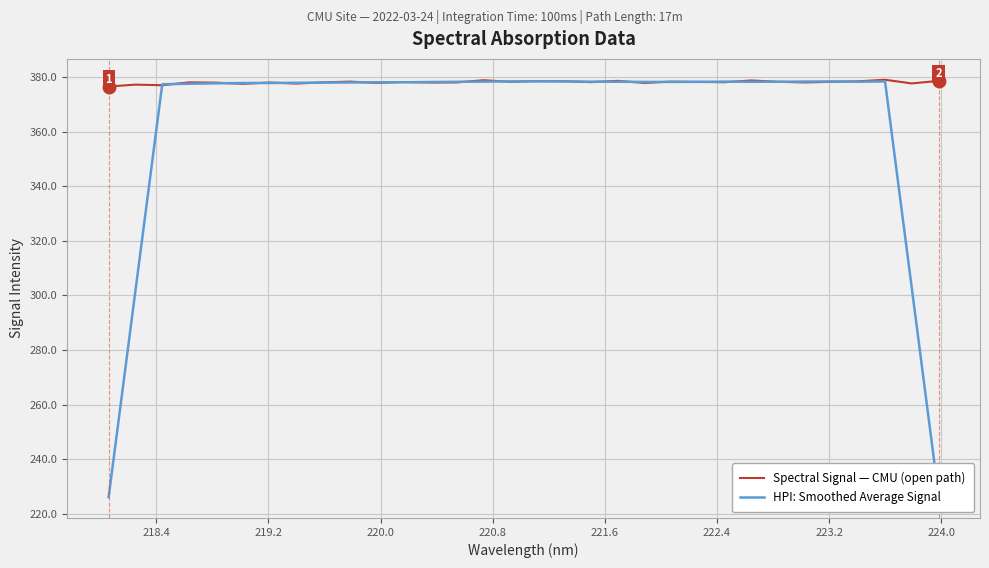

Which series has the widest spread of values?

HPI: Smoothed Average Signal